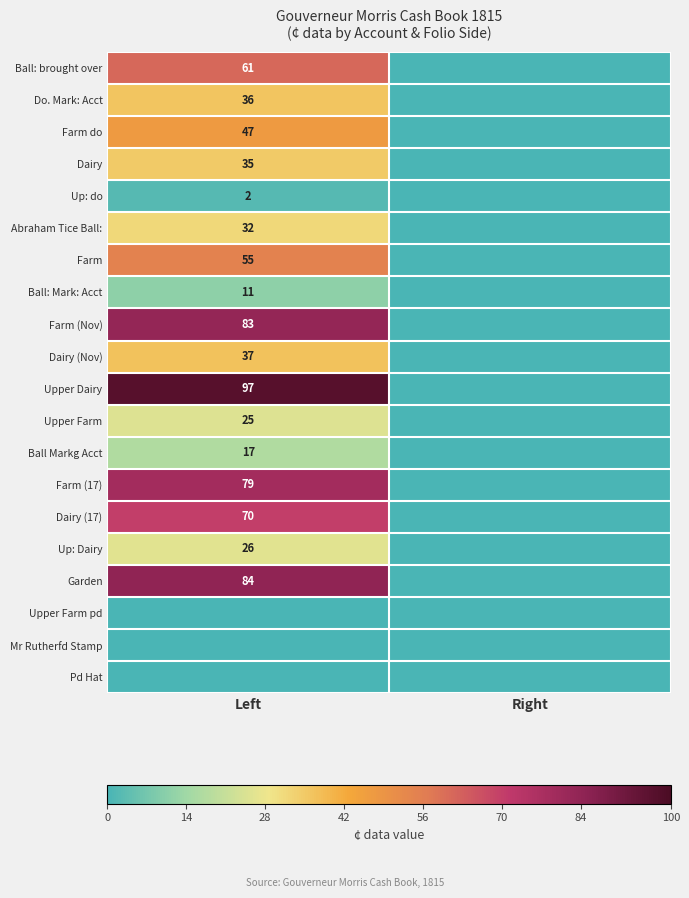

Is the value of Upper Dairy at Left greater than the value of Up: Dairy at Left?

Yes